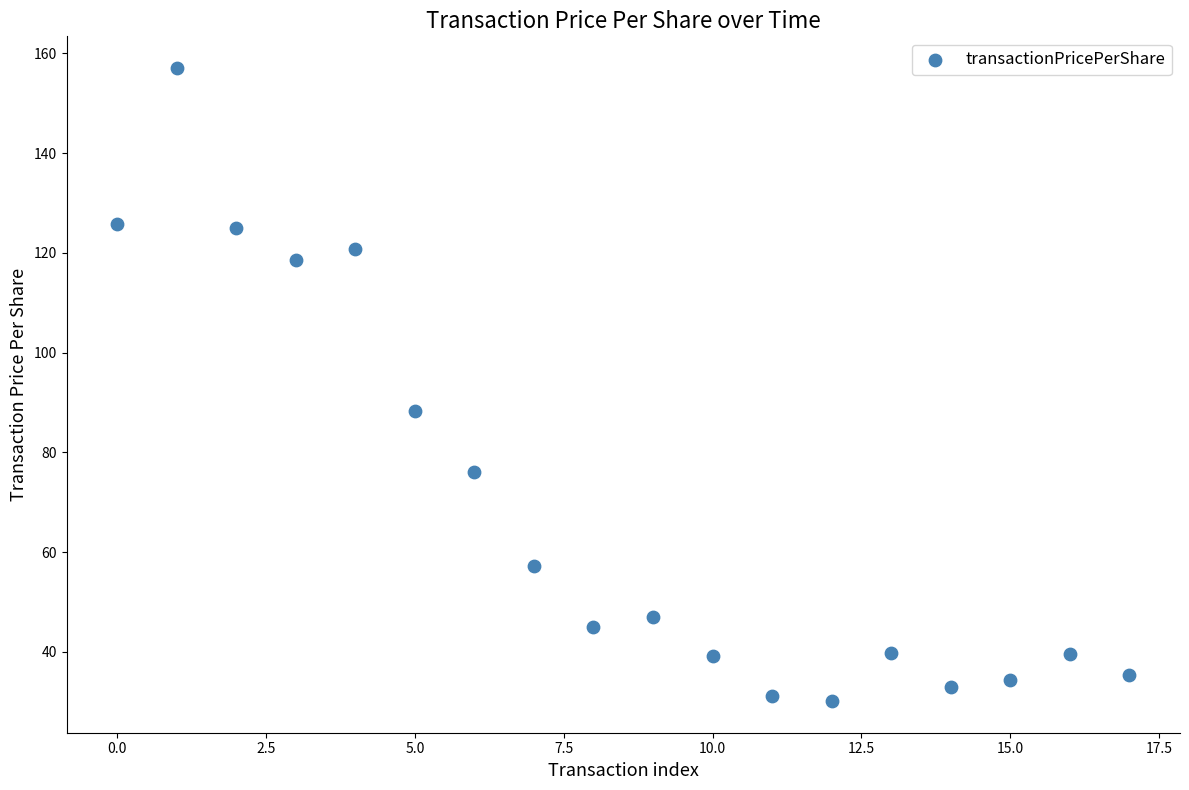

What Y value in the scatter plot is closest to 93?

88.2